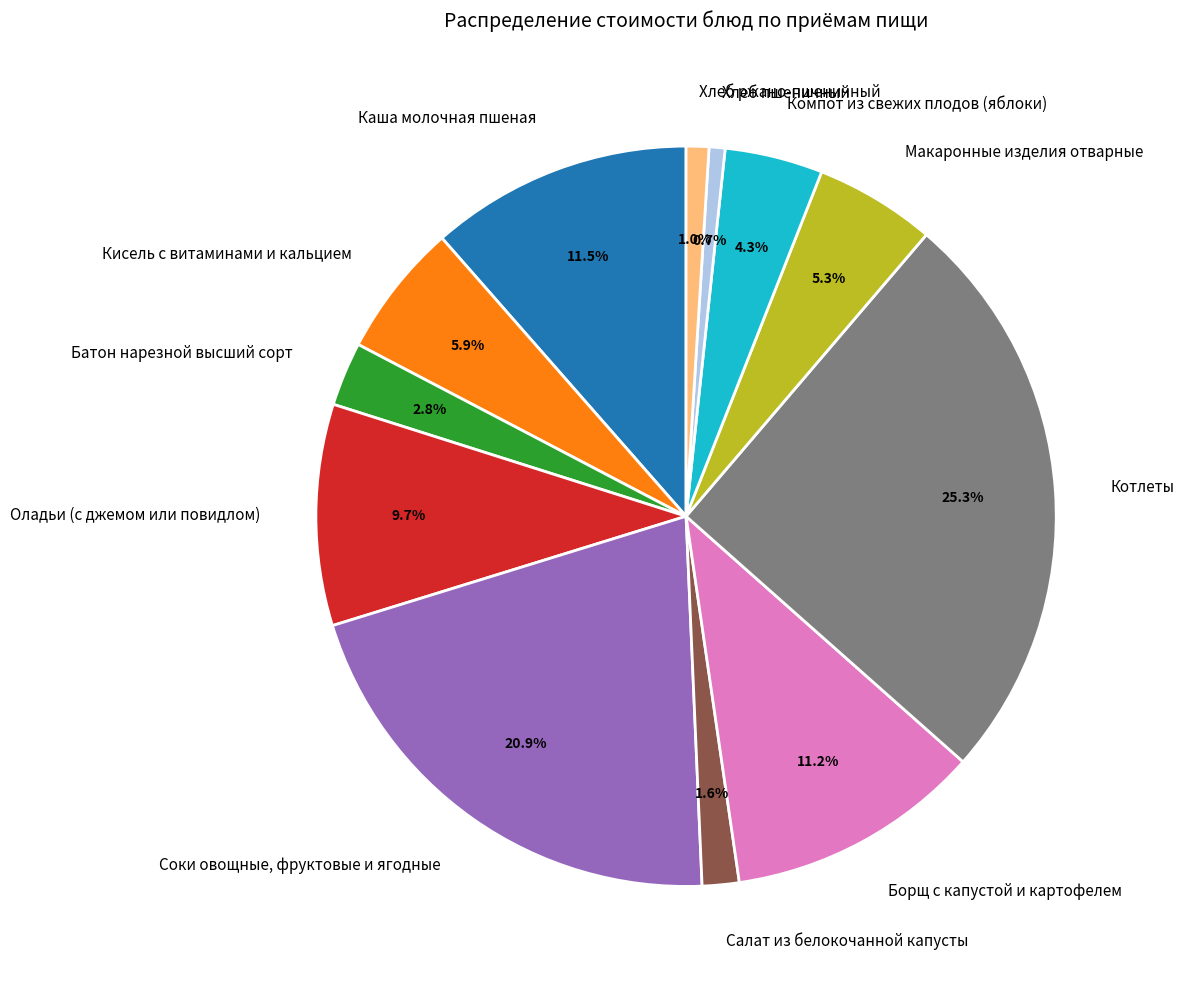

Does Борщ с капустой и картофелем represent more than half of the total?

No